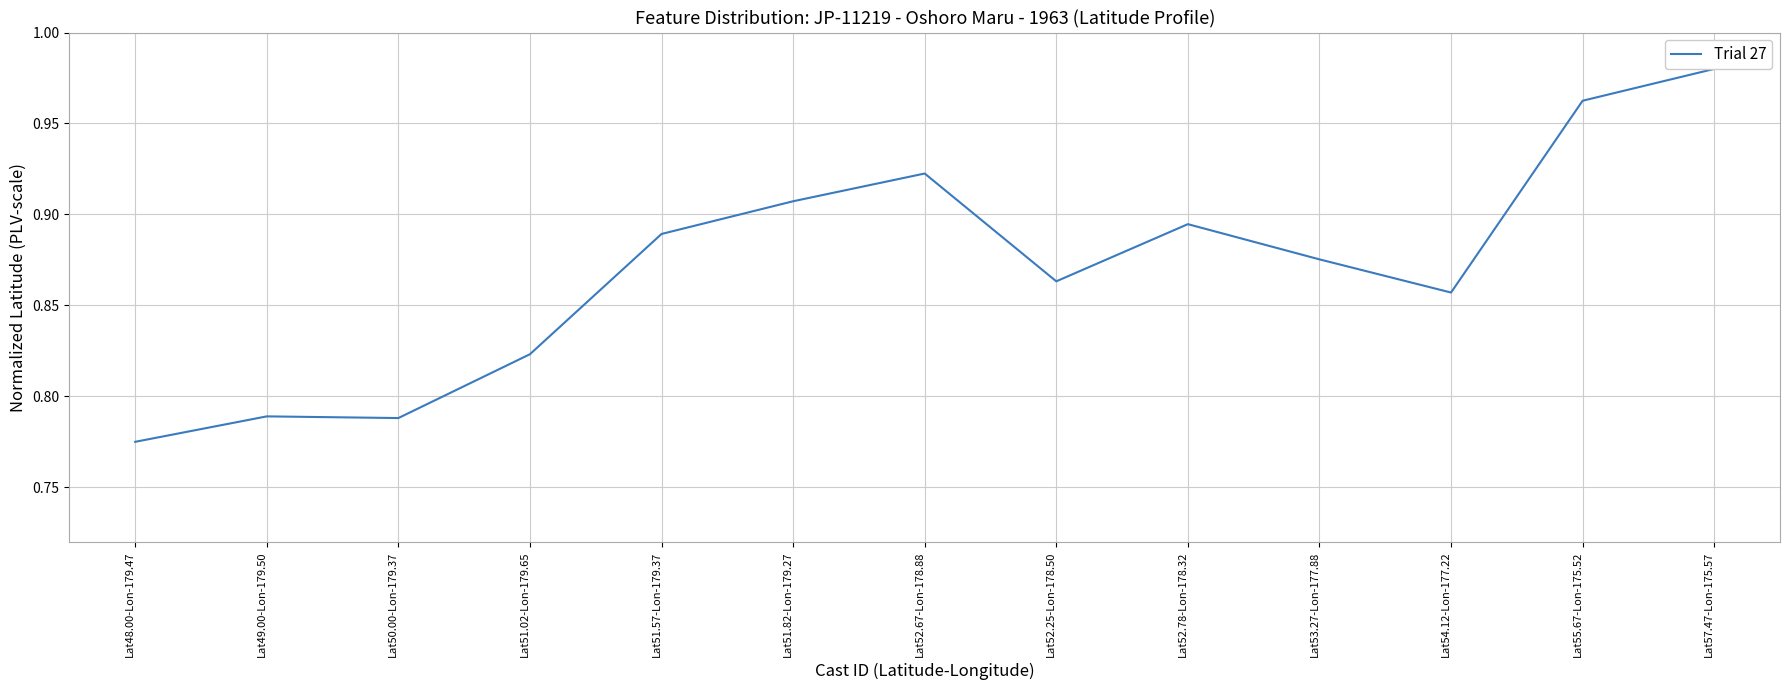

True or false: the data shows 0.8 at Lat51.02-Lon-179.65.

True